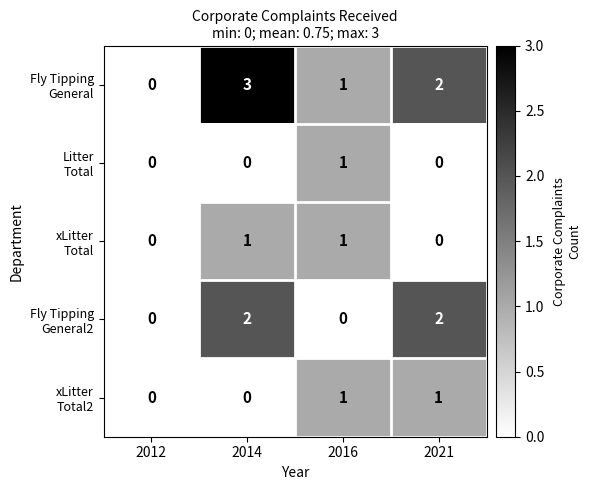

Which label corresponds to the largest value in the chart?

2014